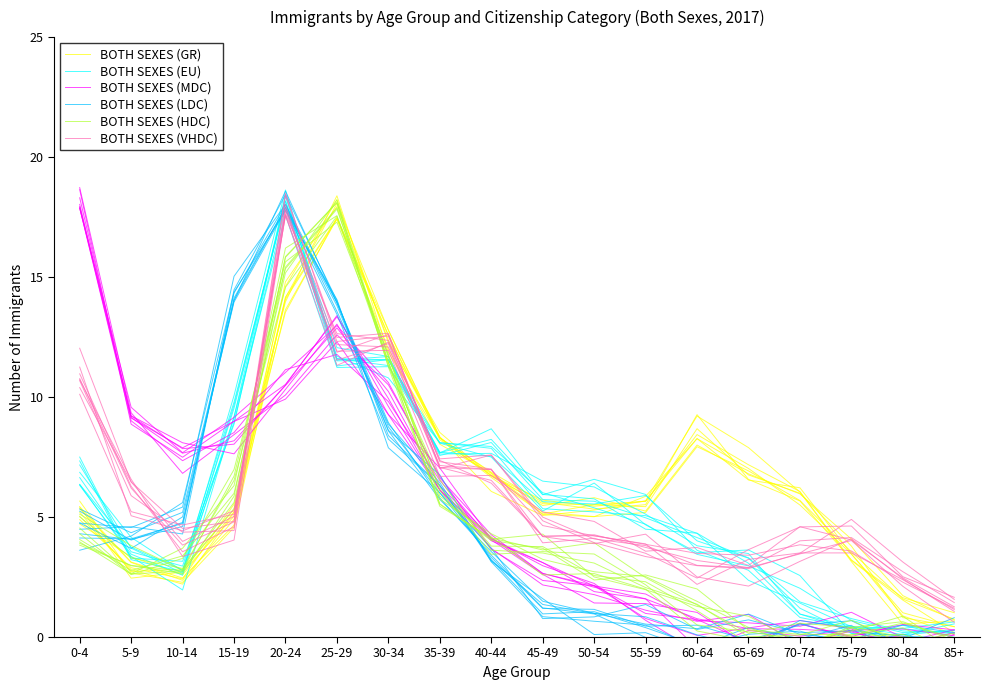

Reading left to right, transcribe all the data shown in this chart.

BOTH SEXES (GR): 0-4=5.2	5-9=2.7	10-14=2.8	15-19=5.3	20-24=13.5	25-29=17.5	30-34=12.6	35-39=8.3	40-44=6.7	45-49=5.1	50-54=5.5	55-59=5.7	60-64=8.4	65-69=7.2	70-74=6.1	75-79=3.2	80-84=1.5	85+=0.2
BOTH SEXES (EU): 0-4=6.3	5-9=3.5	10-14=2.6	15-19=9.2	20-24=18.4	25-29=11.5	30-34=11.6	35-39=7.7	40-44=7.5	45-49=5.6	50-54=5.5	55-59=5.9	60-64=4.0	65-69=3.3	70-74=1.2	75-79=0.2	80-84=-0.2	85+=-0.1
BOTH SEXES (MDC): 0-4=17.9	5-9=9.0	10-14=7.3	15-19=8.5	20-24=11.1	25-29=11.8	30-34=9.8	35-39=6.5	40-44=4.1	45-49=2.6	50-54=1.4	55-59=1.4	60-64=1.0	65-69=-0.4	70-74=0.6	75-79=-0.0	80-84=0.0	85+=-0.4
BOTH SEXES (LDC): 0-4=4.7	5-9=3.7	10-14=5.0	15-19=14.0	20-24=17.8	25-29=13.4	30-34=8.2	35-39=6.3	40-44=3.2	45-49=1.4	50-54=1.0	55-59=0.8	60-64=0.1	65-69=-0.4	70-74=0.6	75-79=-0.1	80-84=0.5	85+=0.2
BOTH SEXES (HDC): 0-4=5.0	5-9=3.3	10-14=2.9	15-19=6.5	20-24=14.6	25-29=17.5	30-34=11.4	35-39=5.5	40-44=4.1	45-49=4.3	50-54=2.5	55-59=2.0	60-64=1.3	65-69=0.9	70-74=-0.2	75-79=0.3	80-84=0.9	85+=-0.6
BOTH SEXES (VHDC): 0-4=10.7	5-9=6.6	10-14=3.4	15-19=4.0	20-24=17.6	25-29=12.6	30-34=12.4	35-39=7.4	40-44=6.4	45-49=4.2	50-54=4.3	55-59=3.7	60-64=3.2	65-69=2.9	70-74=4.0	75-79=4.1	80-84=2.7	85+=1.4